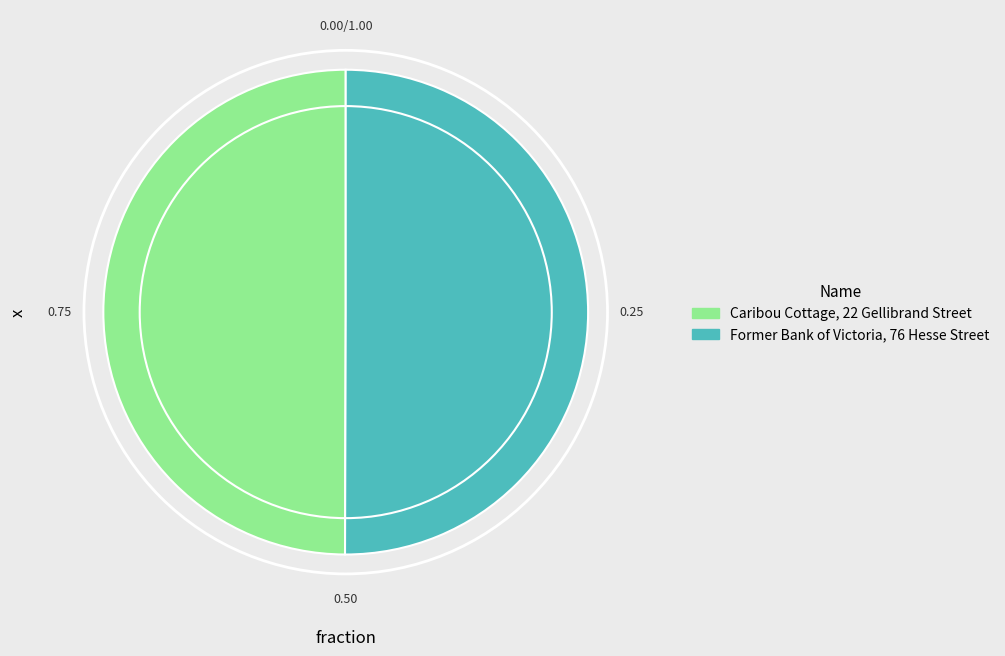

Approximately how many times larger is the value at Former Bank of Victoria, 76 Hesse Street compared to Caribou Cottage, 22 Gellibrand Street?

1.0